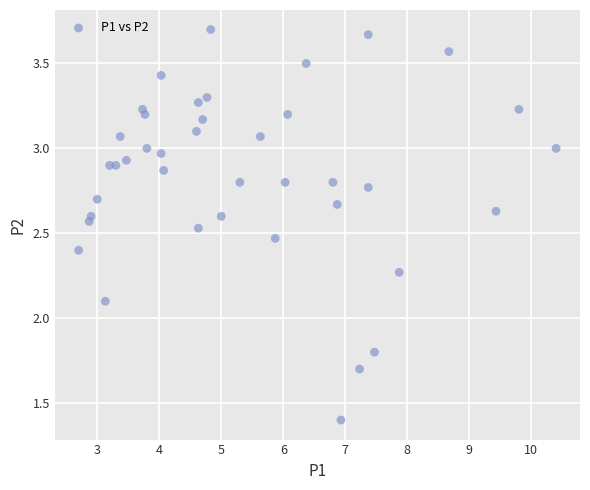

What Y value in the scatter plot is closest to 2?

2.1